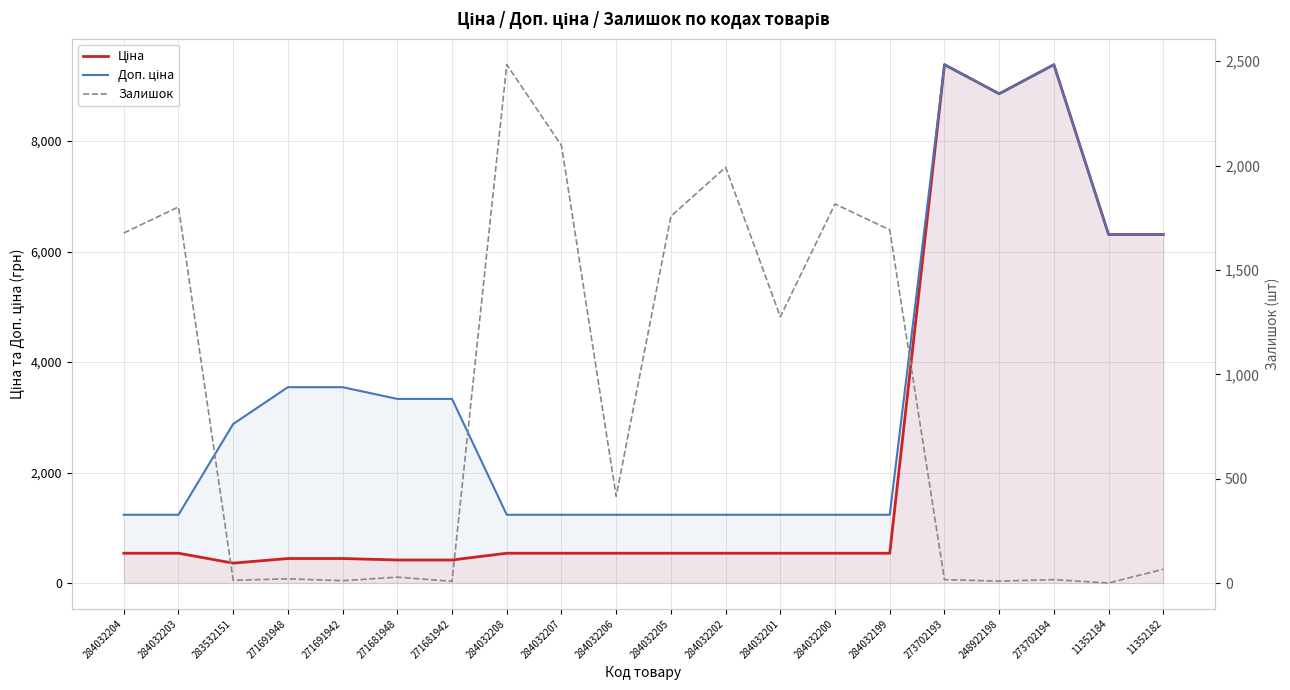

What position from the right is 271691948?

17